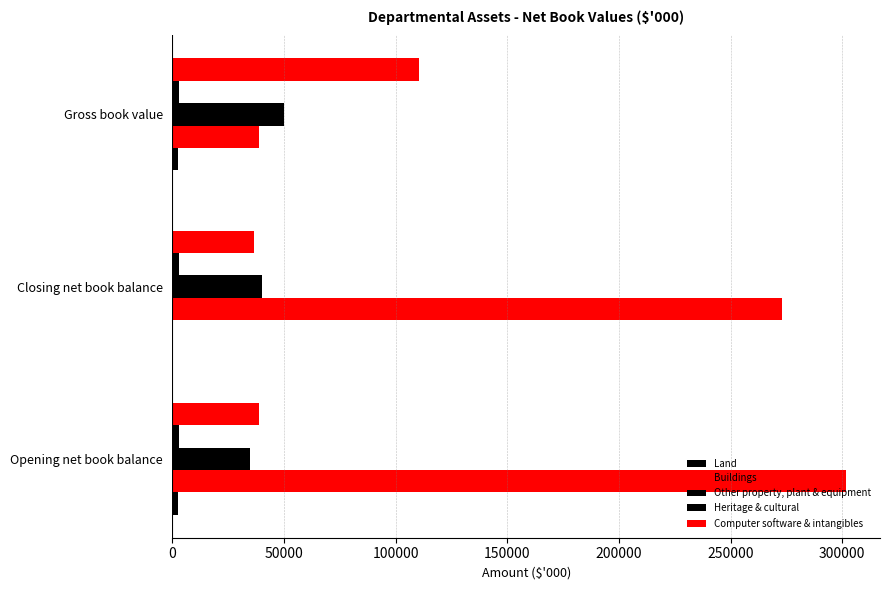

What is the value of the Land bar at the 1st from the left?

2500.0